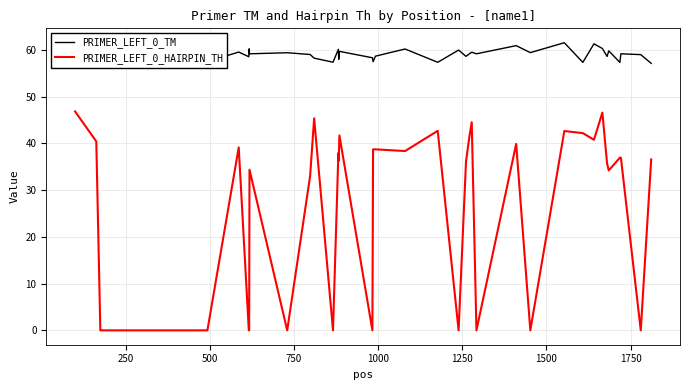

What is the minimum value for PRIMER_LEFT_0_TM?

57.1